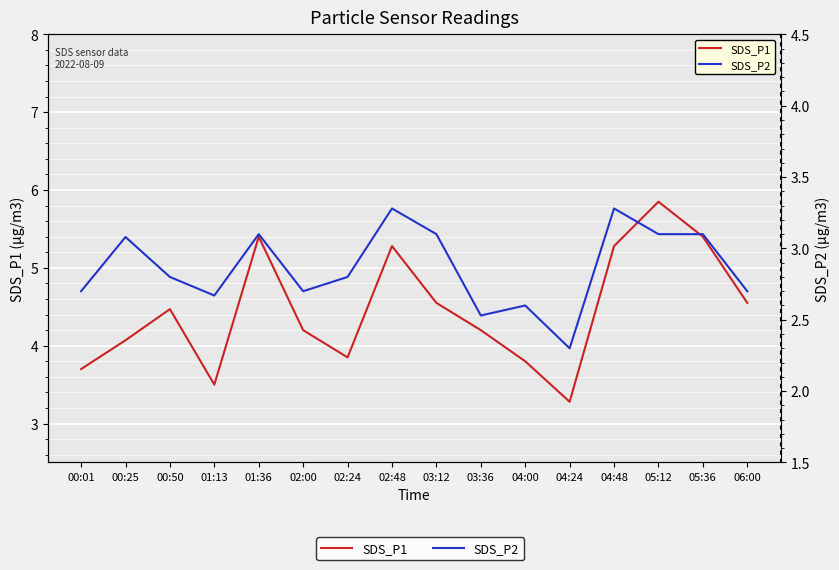

Reading right to left, transcribe all the data shown in this chart.

SDS_P1: 4.5	5.4	5.8	5.3	3.3	3.8	4.2	4.5	5.3	3.9	4.2	5.4	3.5	4.5	4.1	3.7
SDS_P2: 2.7	3.1	3.1	3.3	2.3	2.6	2.5	3.1	3.3	2.8	2.7	3.1	2.7	2.8	3.1	2.7